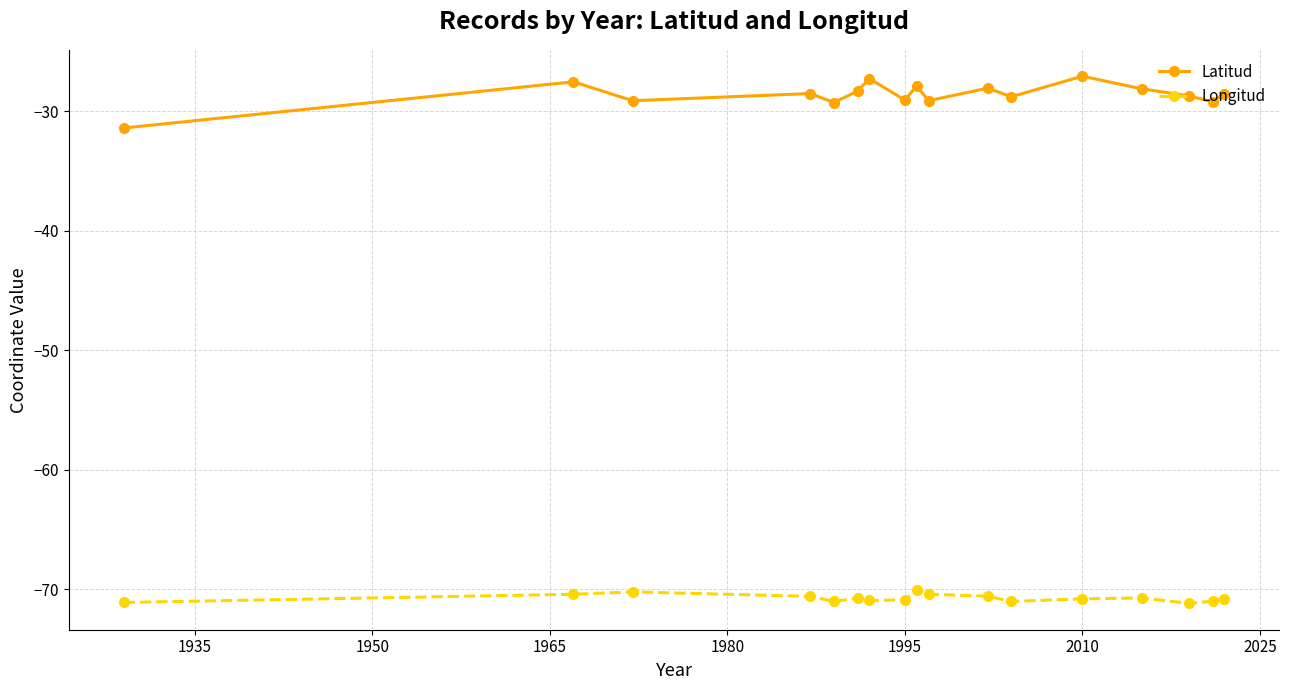

How many lines are shown in the chart?

2